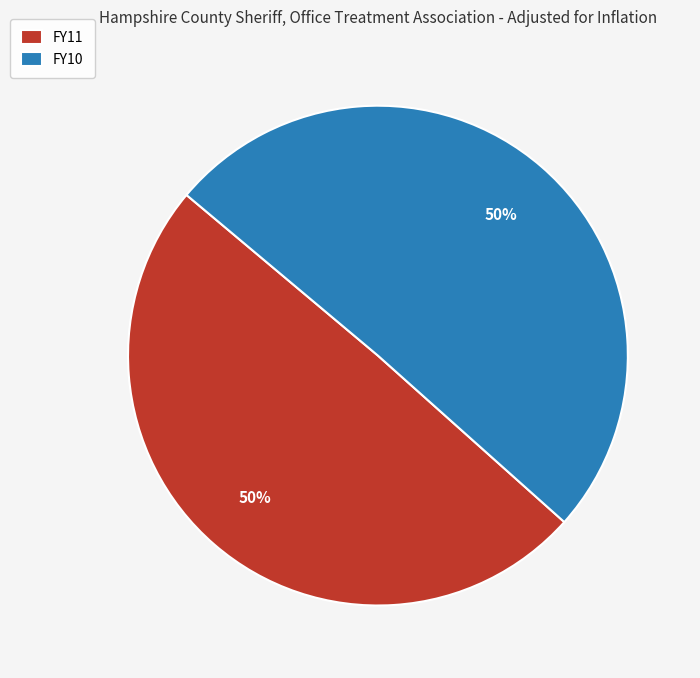

To the nearest percent, what is the average slice percentage?

50%